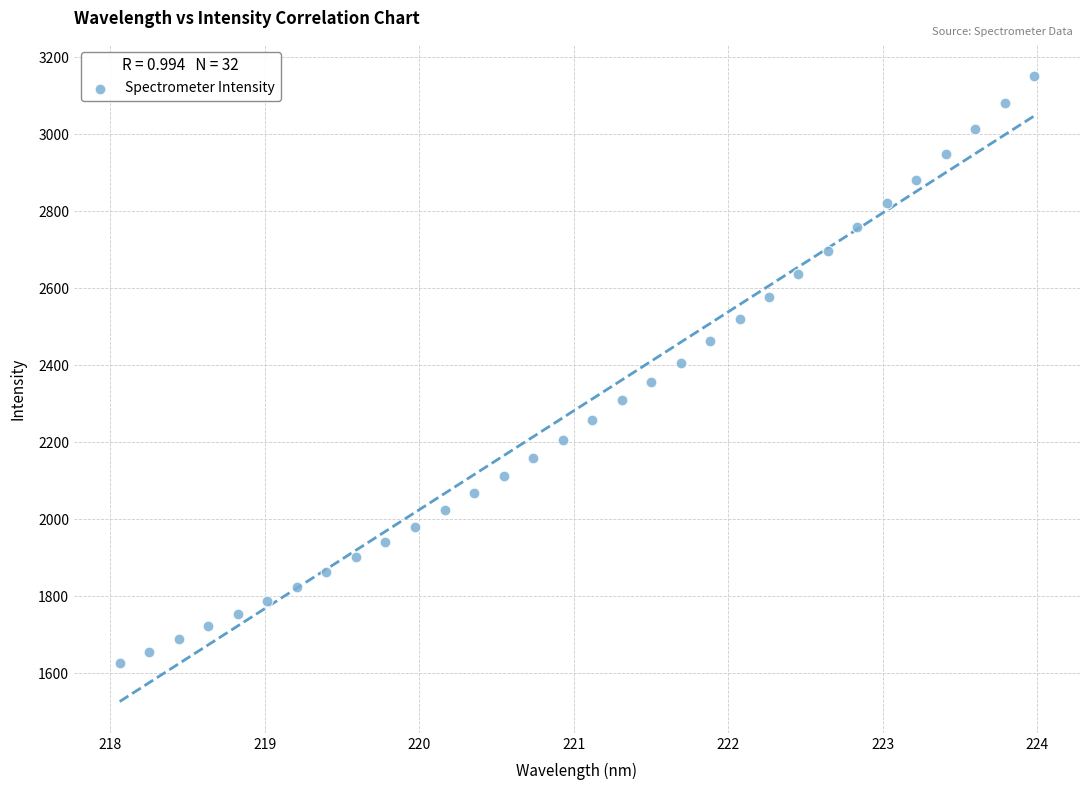

What is the range of Y values (max minus min)?

1525.3